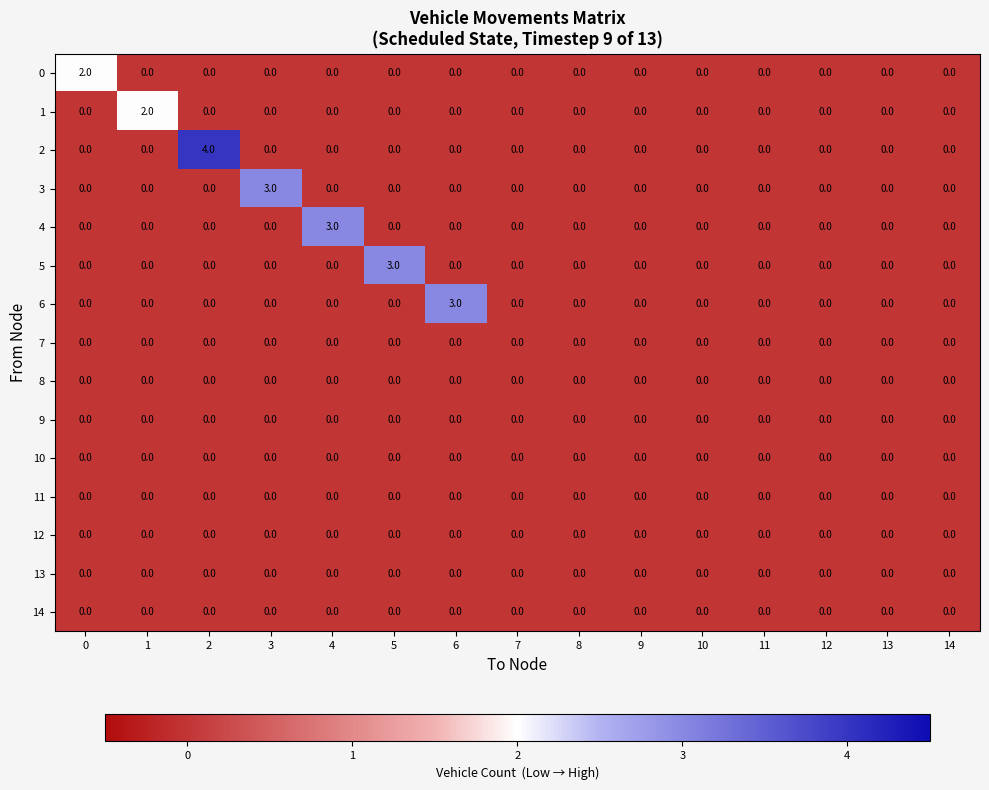

Which series has the widest spread of values?

2